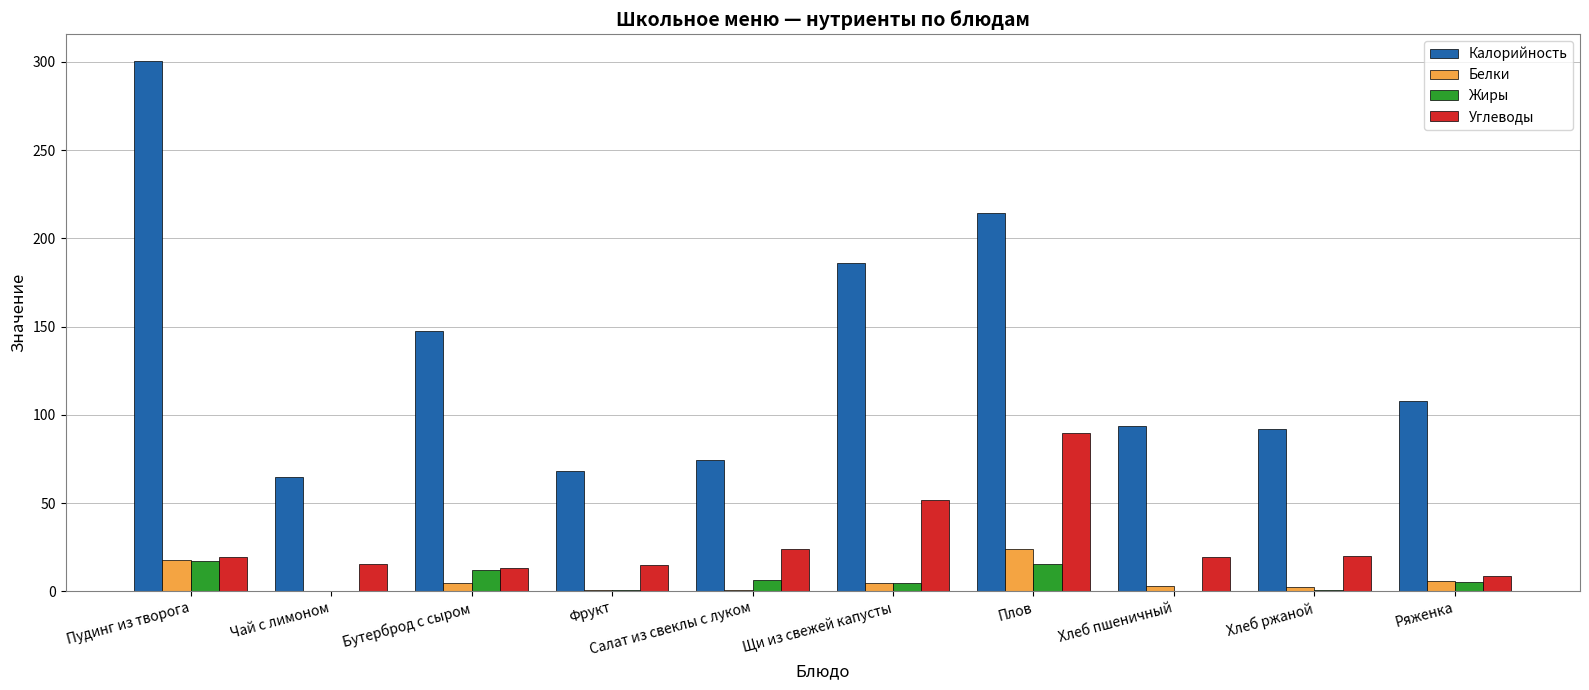

How many groups of bars are there?

10